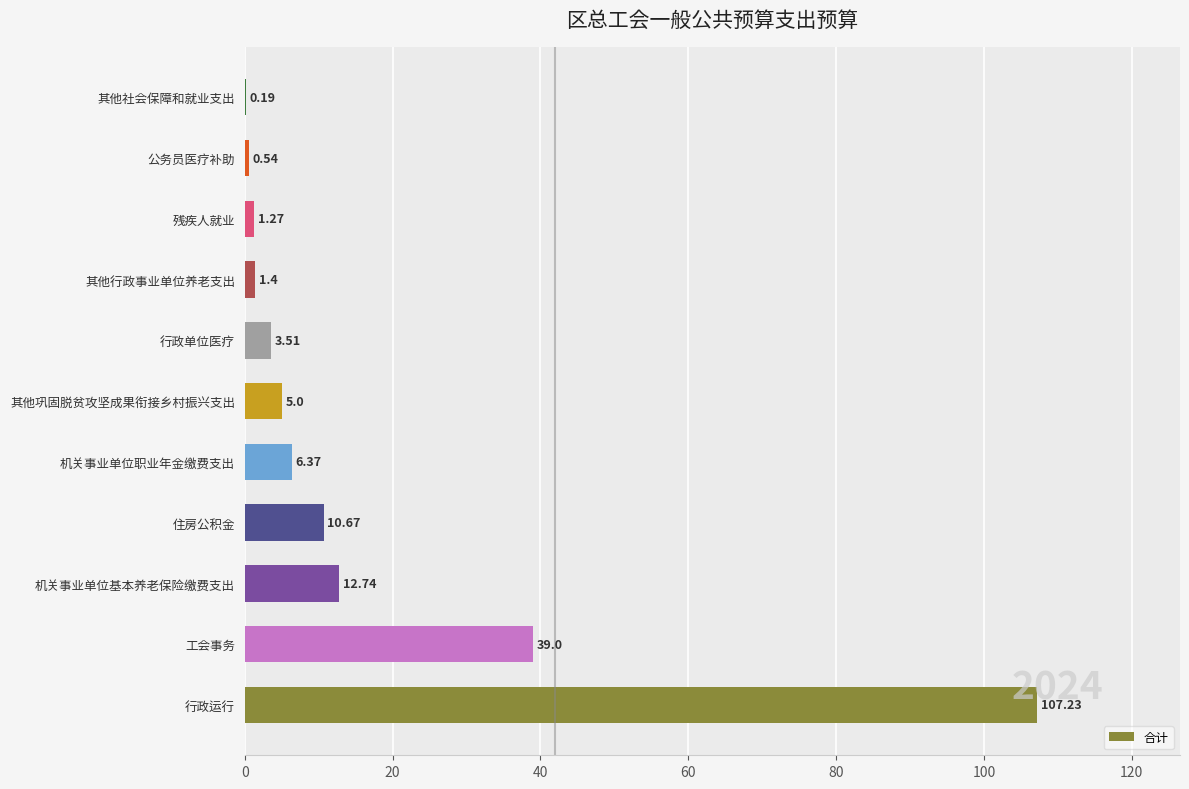

Where is the data nearest to the value 53?

工会事务